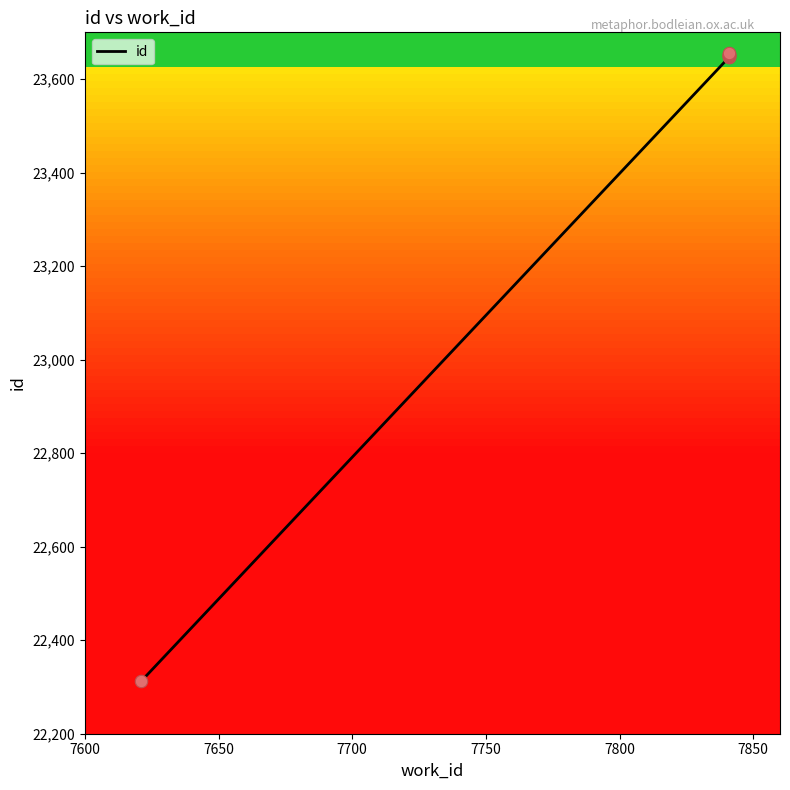

What is the ratio of the value at 7800 to the value at 7650?

1.0